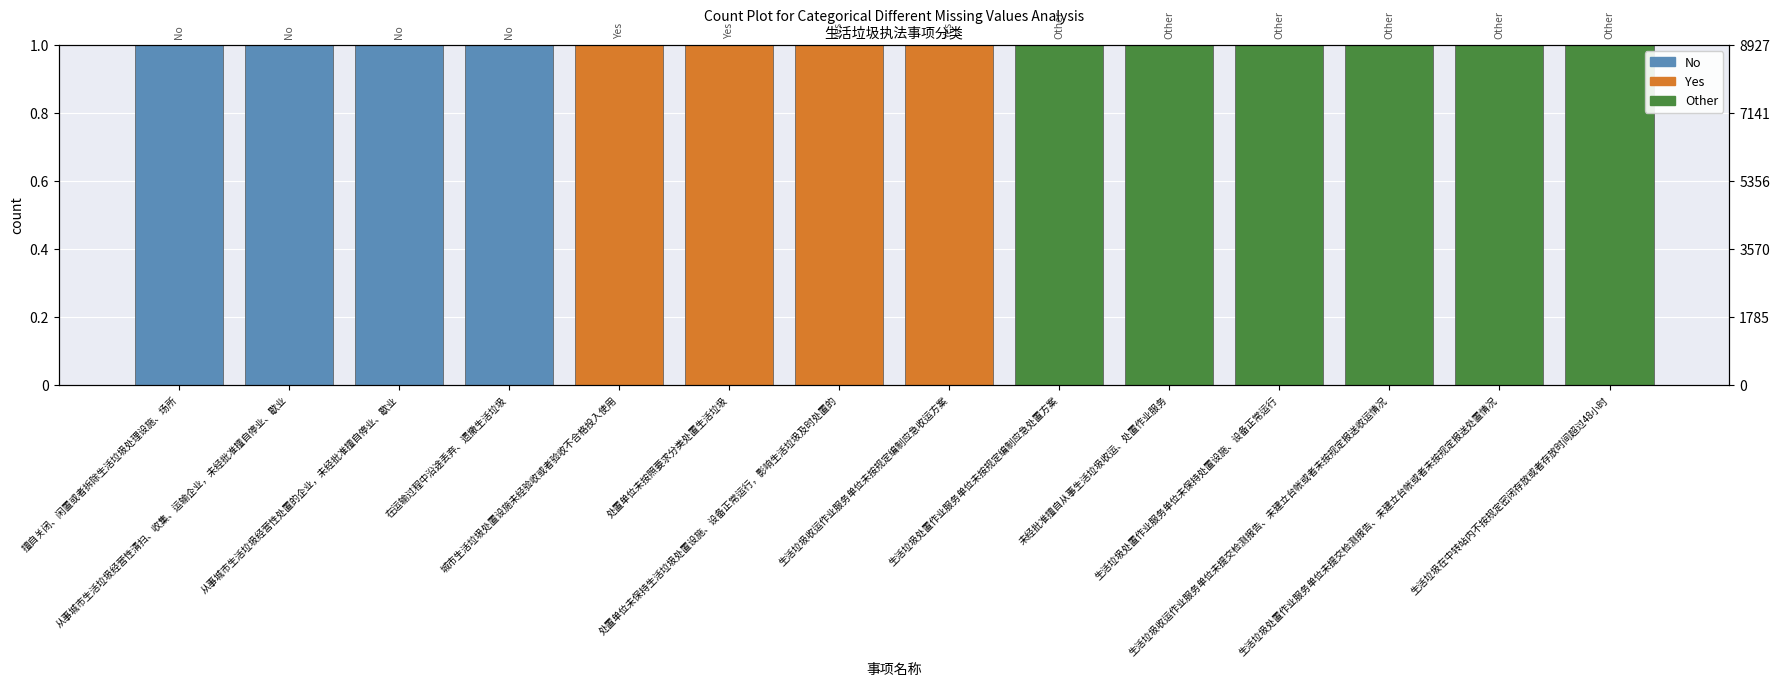

Reading left to right, extract all data points from this chart.

No: 1	1	1	1	0	0	0	0	0	0	0	0	0	0
Yes: 0	0	0	0	1	1	1	1	0	0	0	0	0	0
Other: 0	0	0	0	0	0	0	0	1	1	1	1	1	1